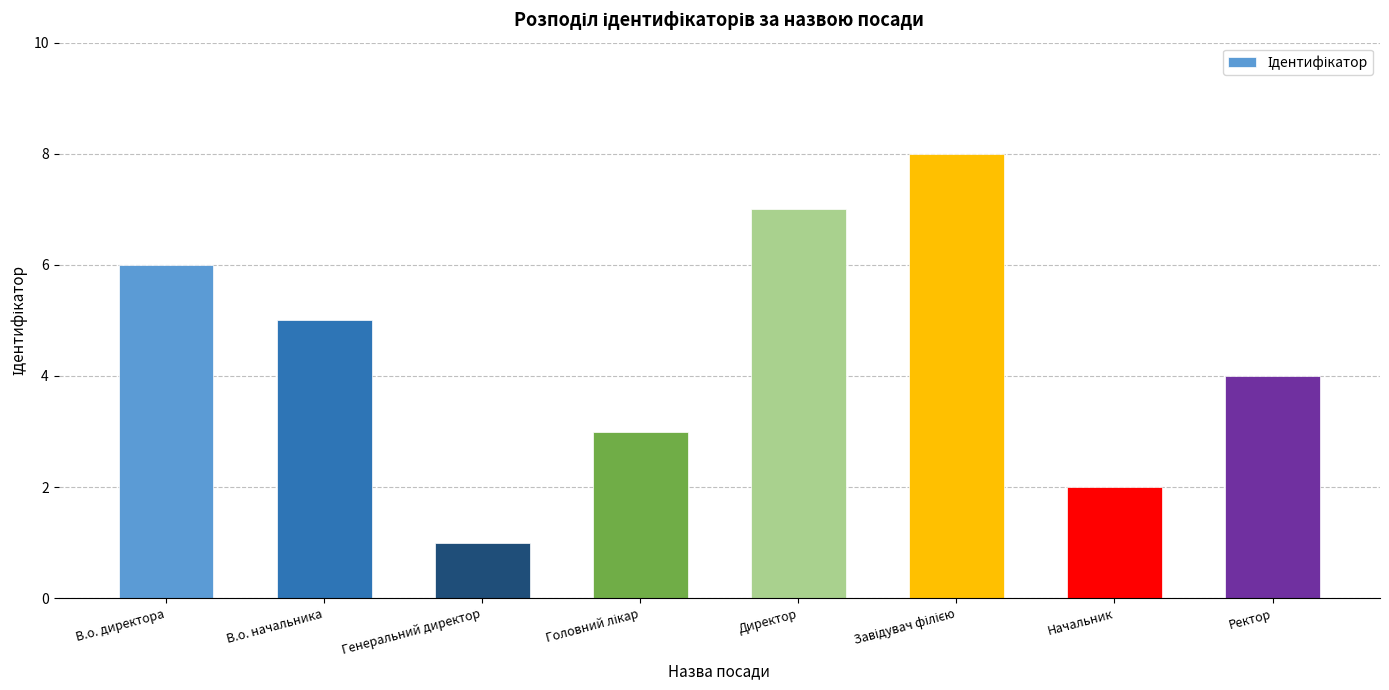

What is the sum of all values?

36